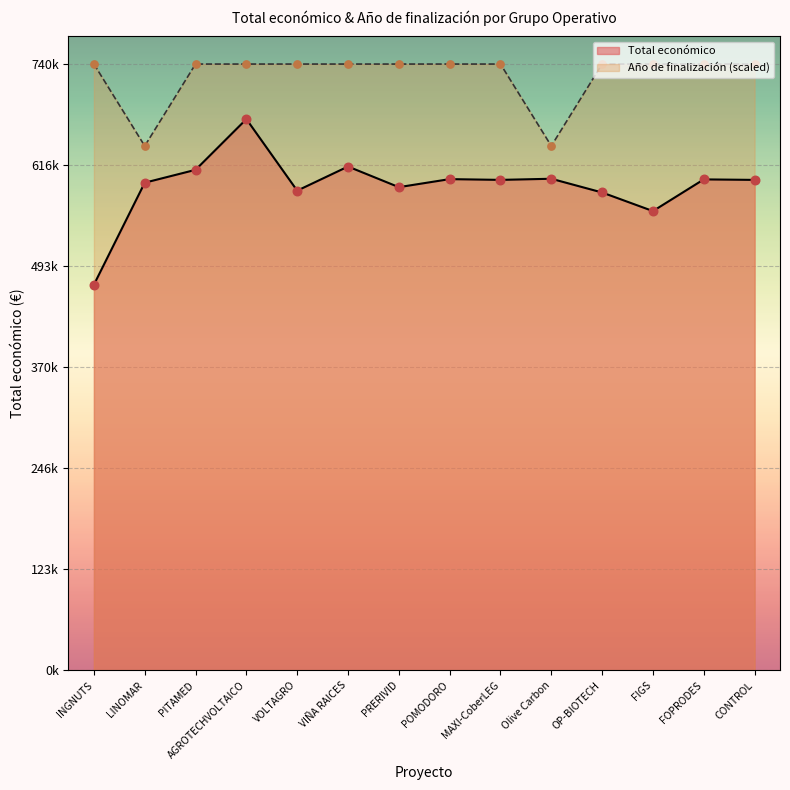

Which series has the largest total across all categories?

Año de finalización (scaled)